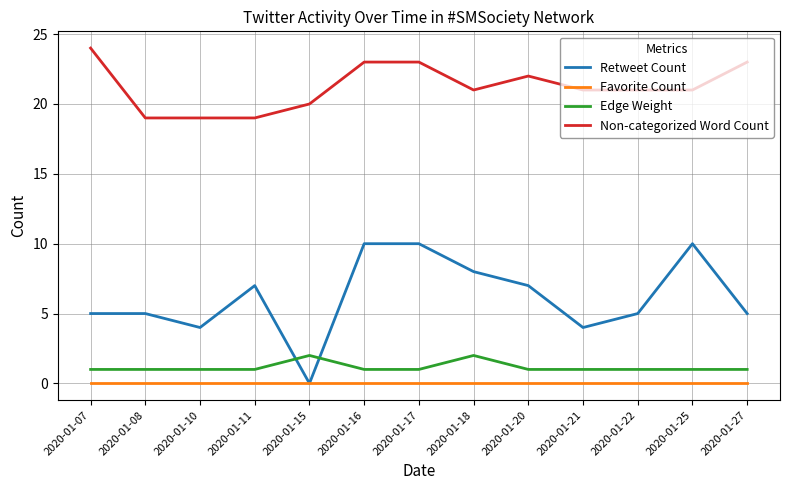

What is the maximum value shown in the chart?

24